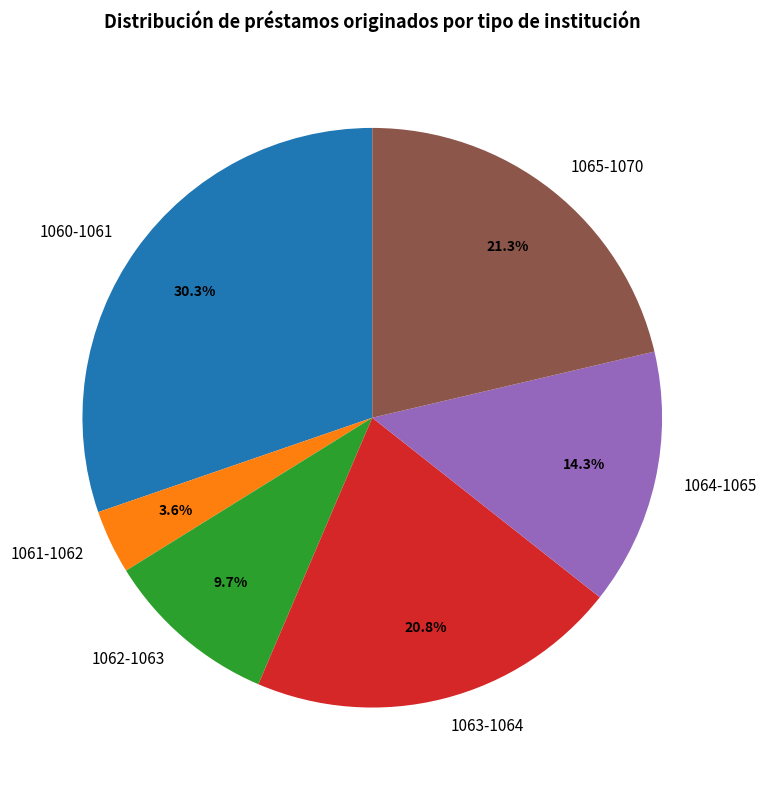

Which slice is the smallest?

1061-1062